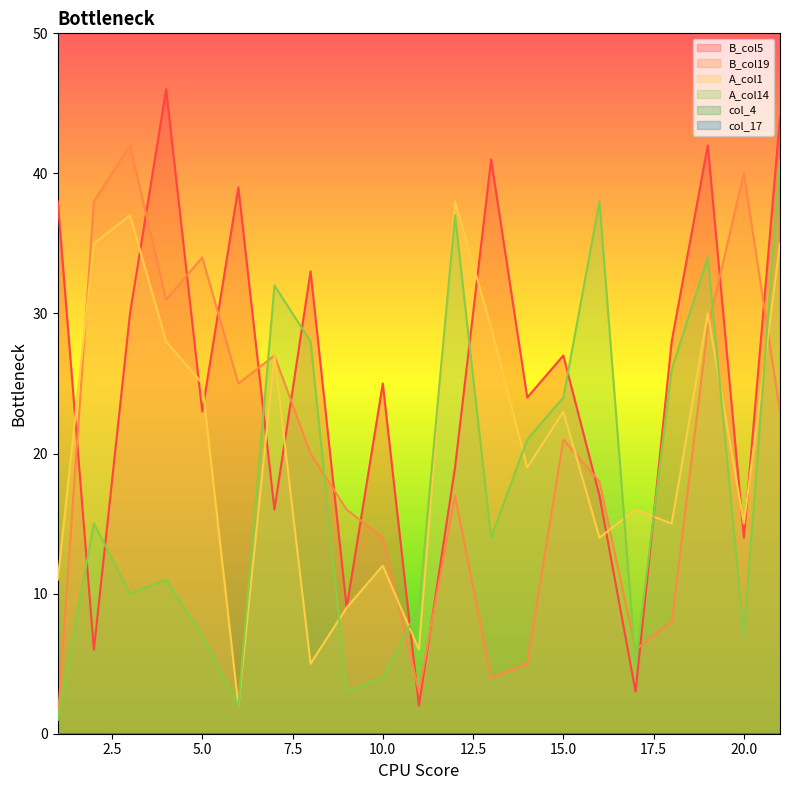

What is the difference between the maximum and minimum values in the A_col1 series?

36